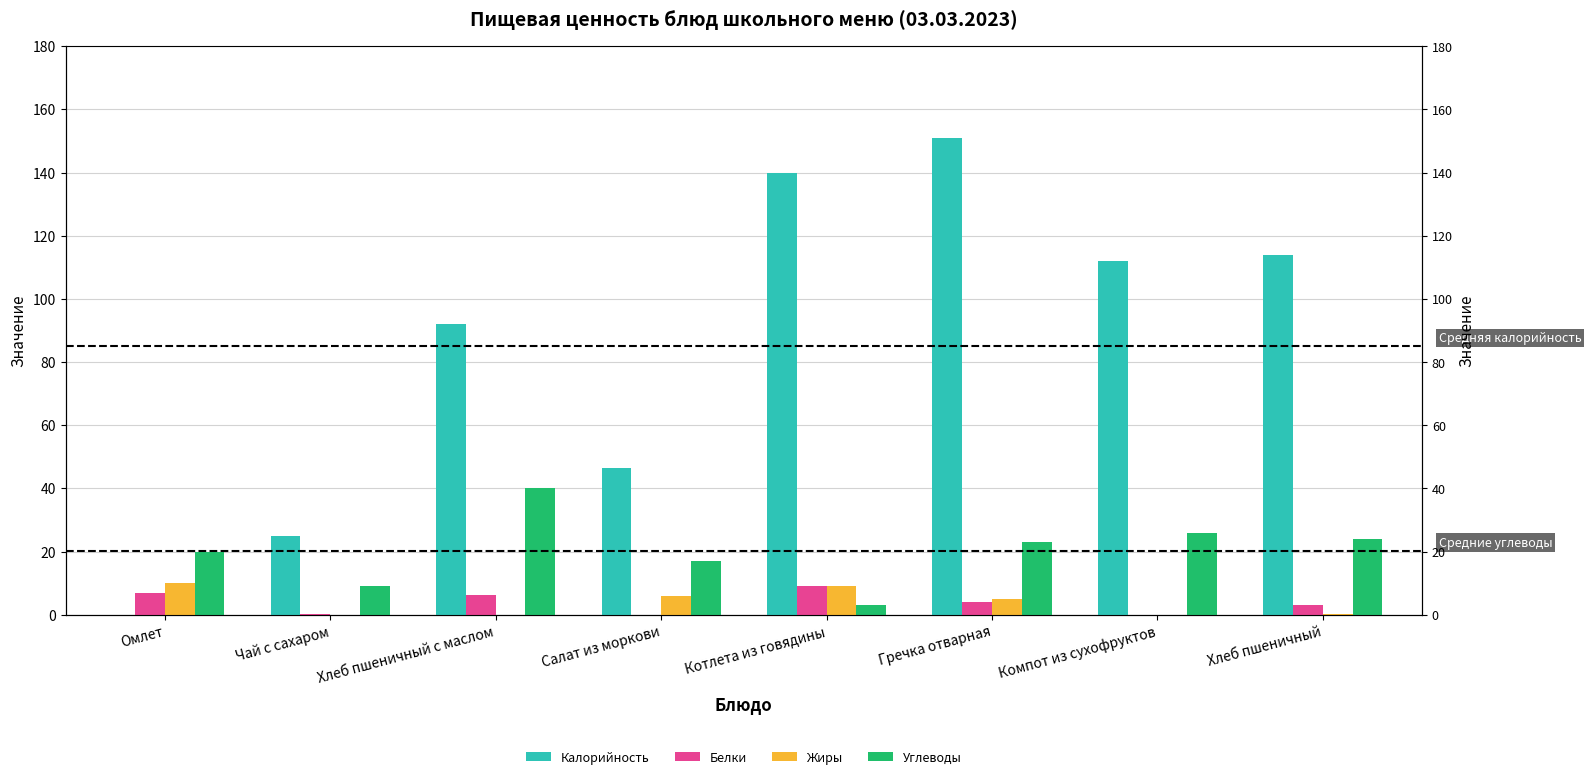

The value of Жиры at Хлеб пшеничный is 0.1. True or false?

True